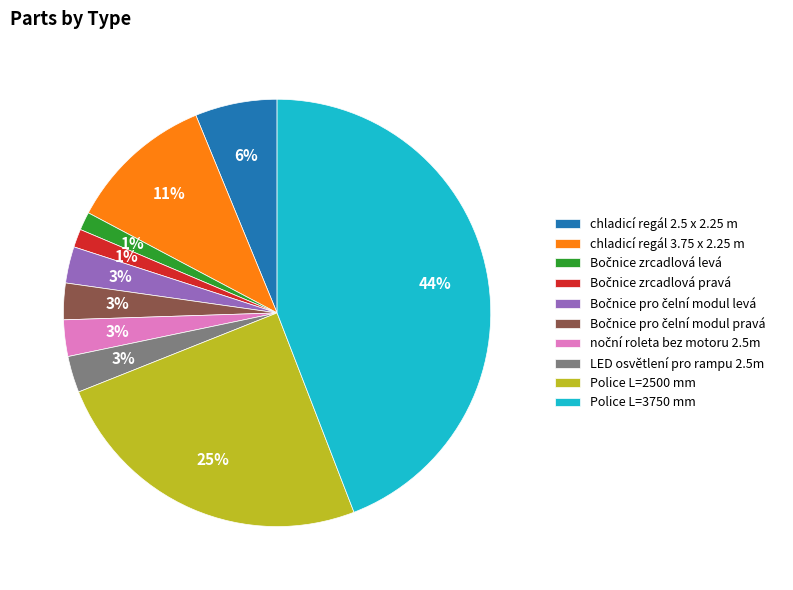

Combined, do LED osvětlení pro rampu 2.5m and chladicí regál 2.5 x 2.25 m account for over 50%?

No